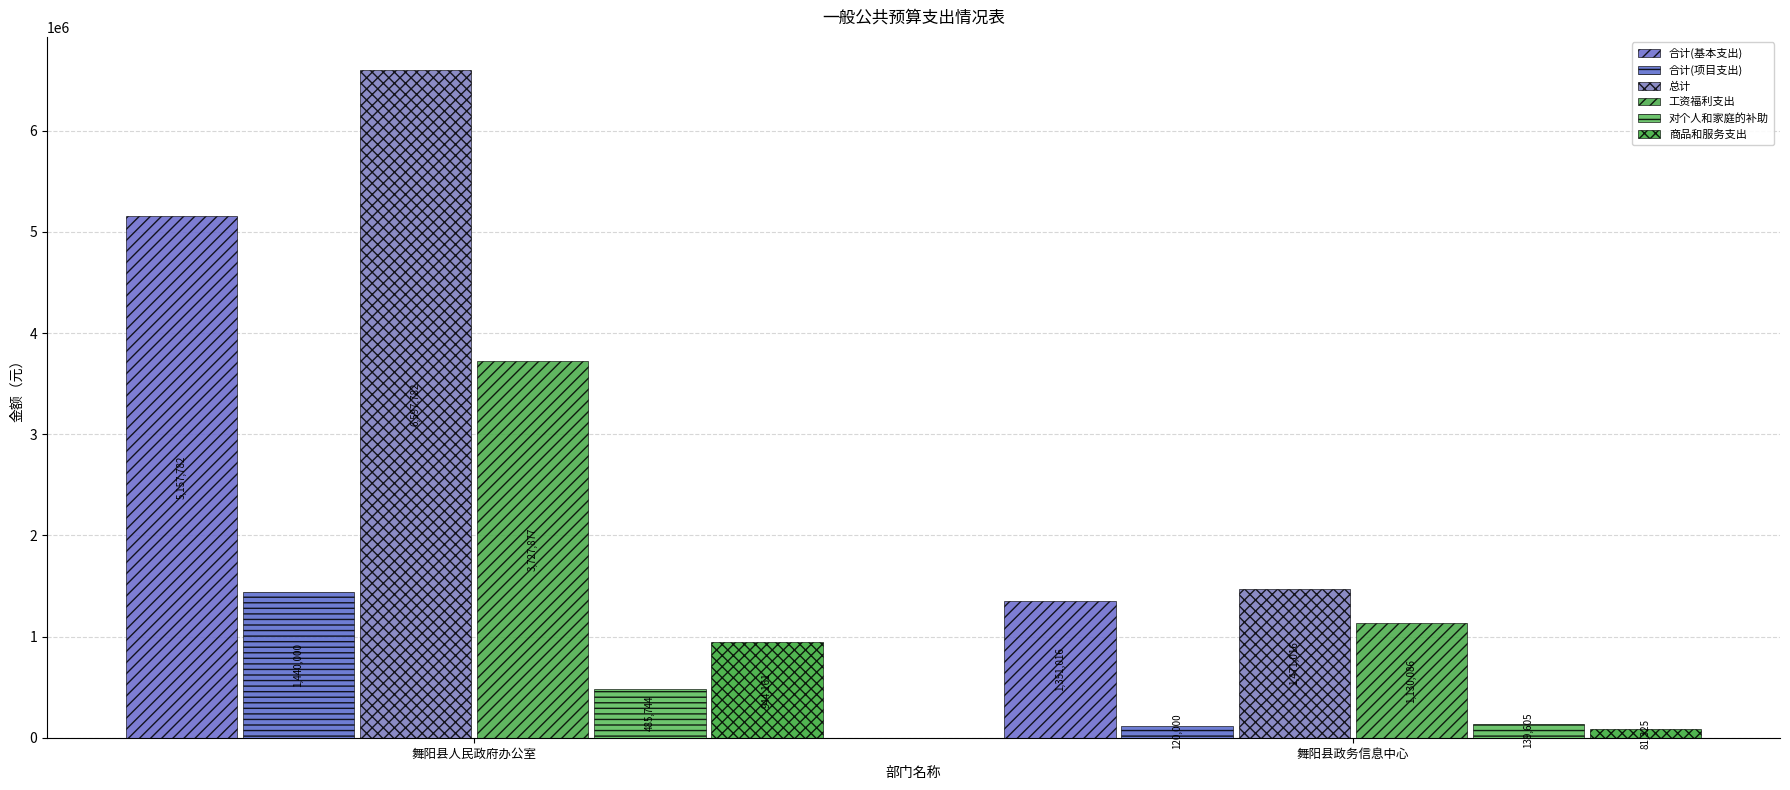

How many values in the 合计(项目支出) series are below 1440000?

1